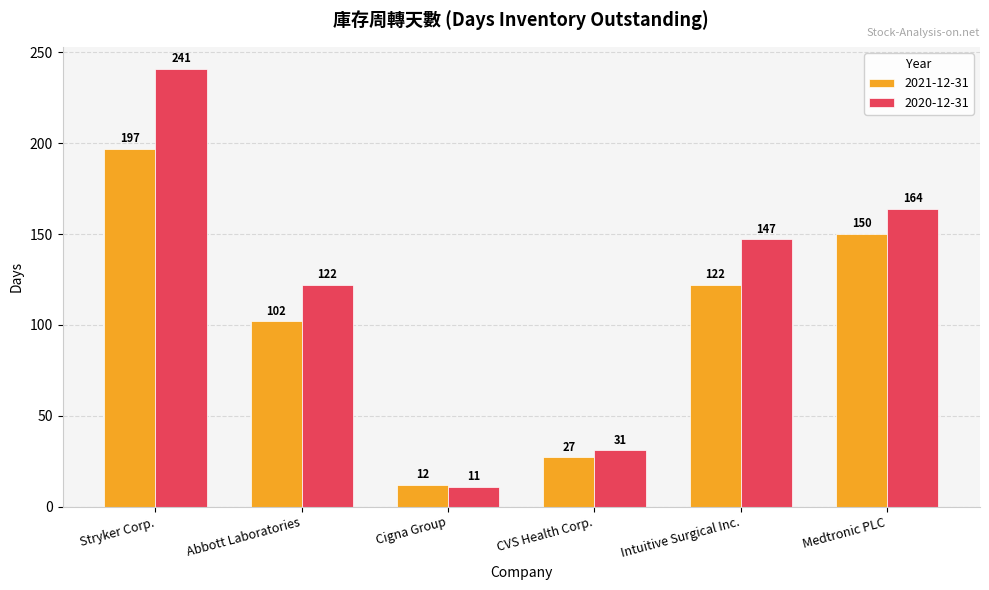

At which label does 2021-12-31 reach its peak?

Stryker Corp.